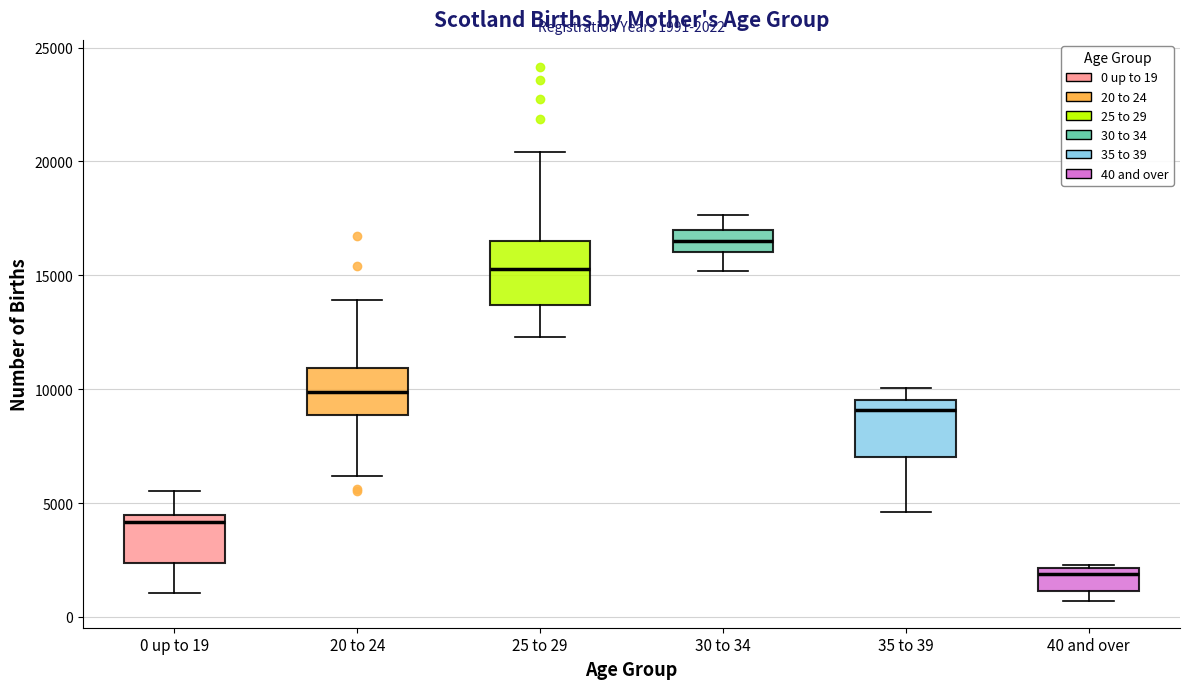

Which box has the highest median line?

30 to 34